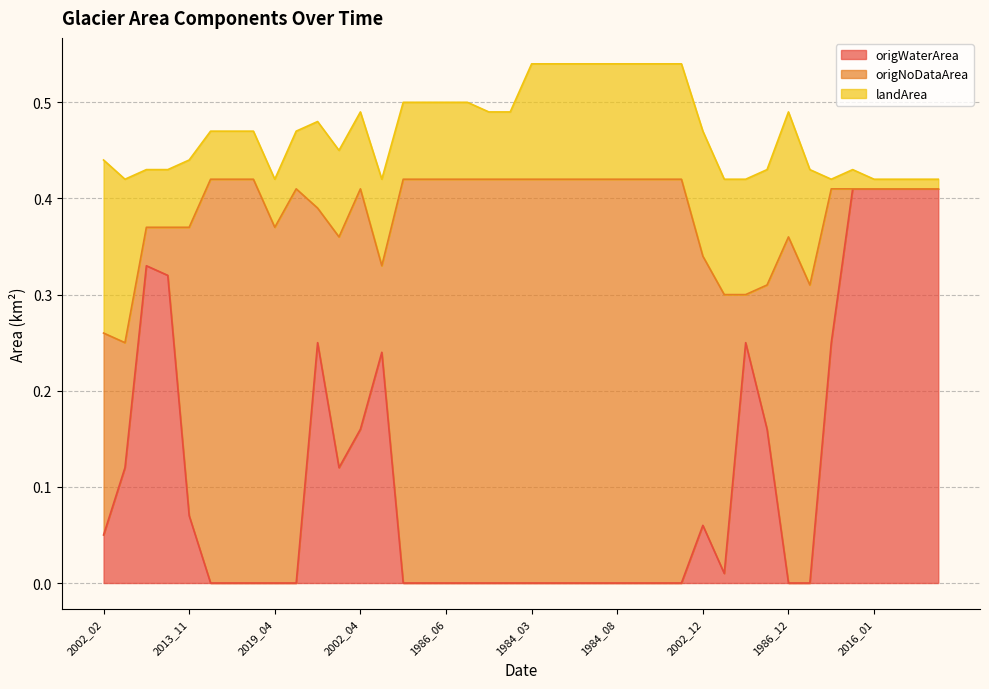

The value of landArea at 2005_01 is 0.1. True or false?

True